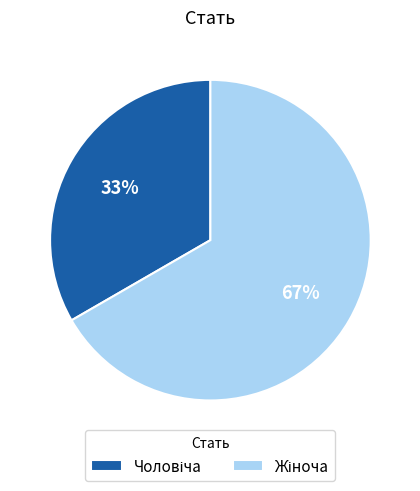

Does any single category account for the majority?

Yes